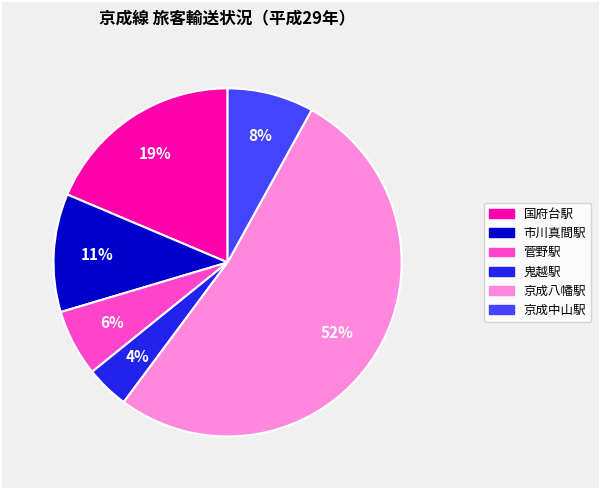

Which slice represents more than half of the pie?

京成八幡駅